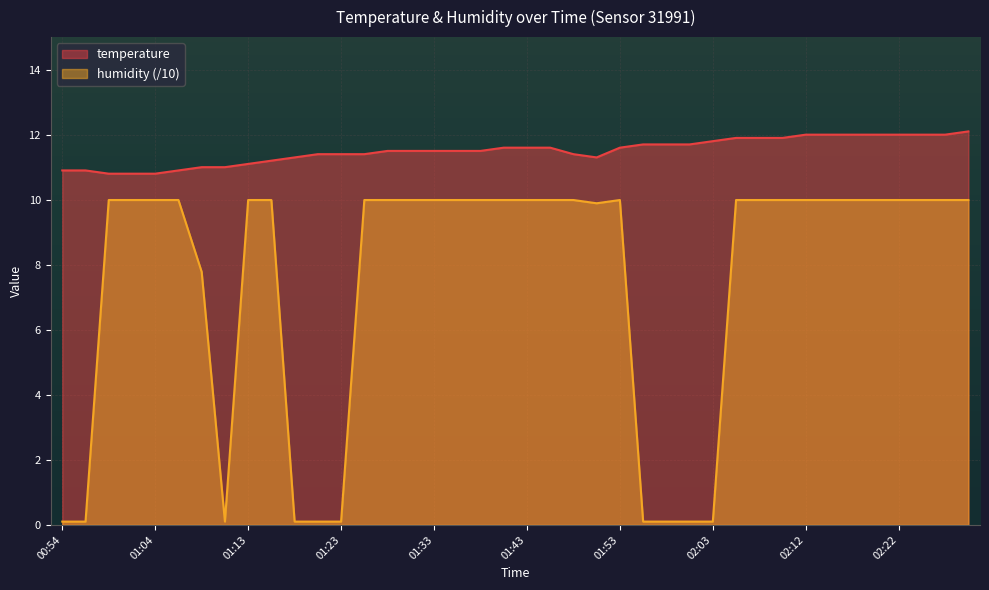

What is the label of the 25th point from the right?

01:31